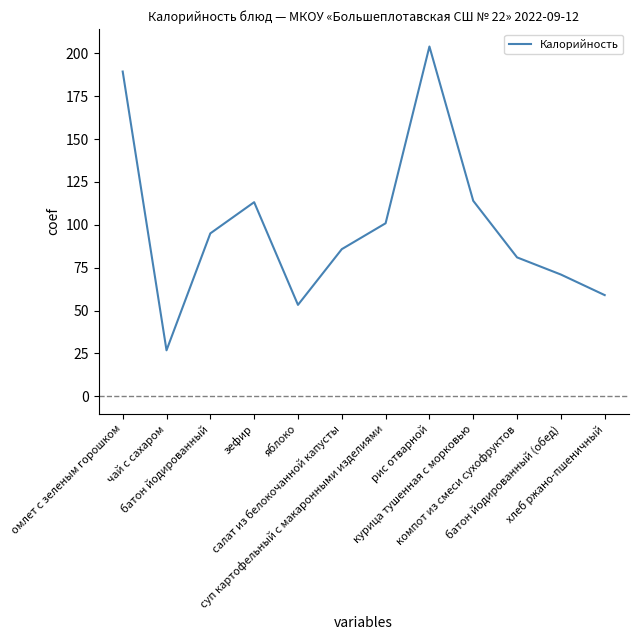

What is the minimum value shown in the chart?

26.8